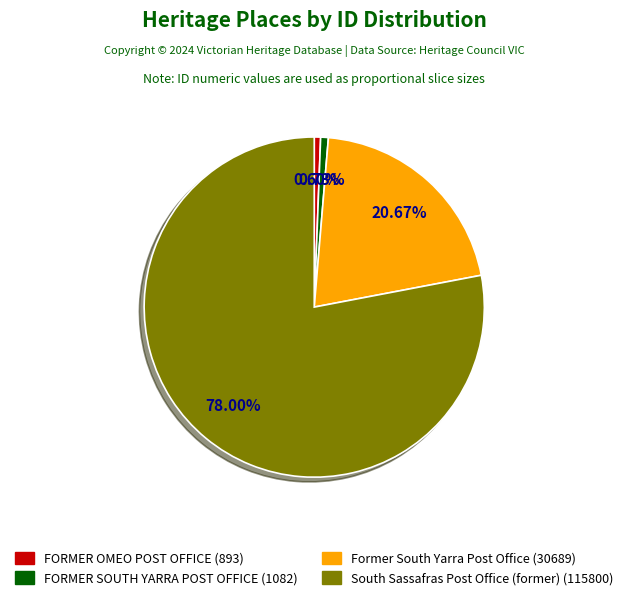

How many slices are in this pie chart?

4